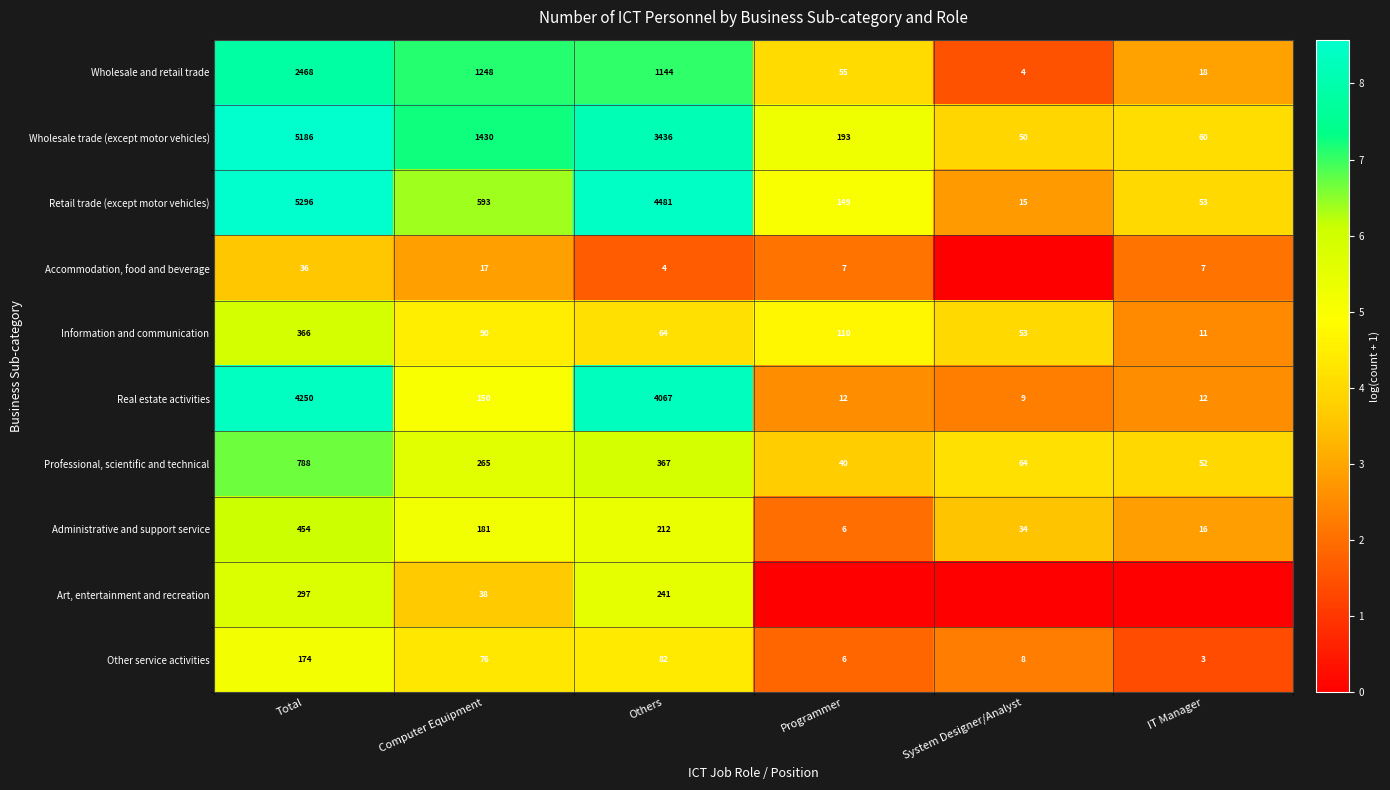

What is the spread (max minus min) of values at Computer Equipment?

1413